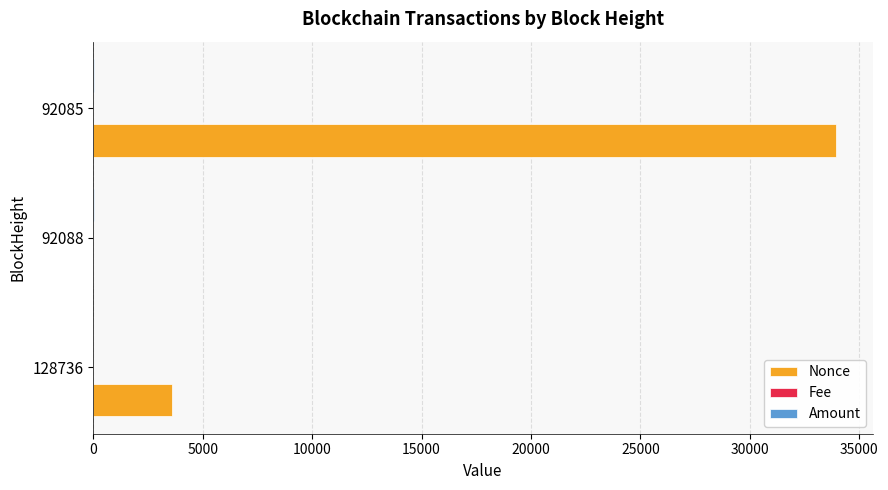

Which series changed the most between 128736 and 92088?

Nonce